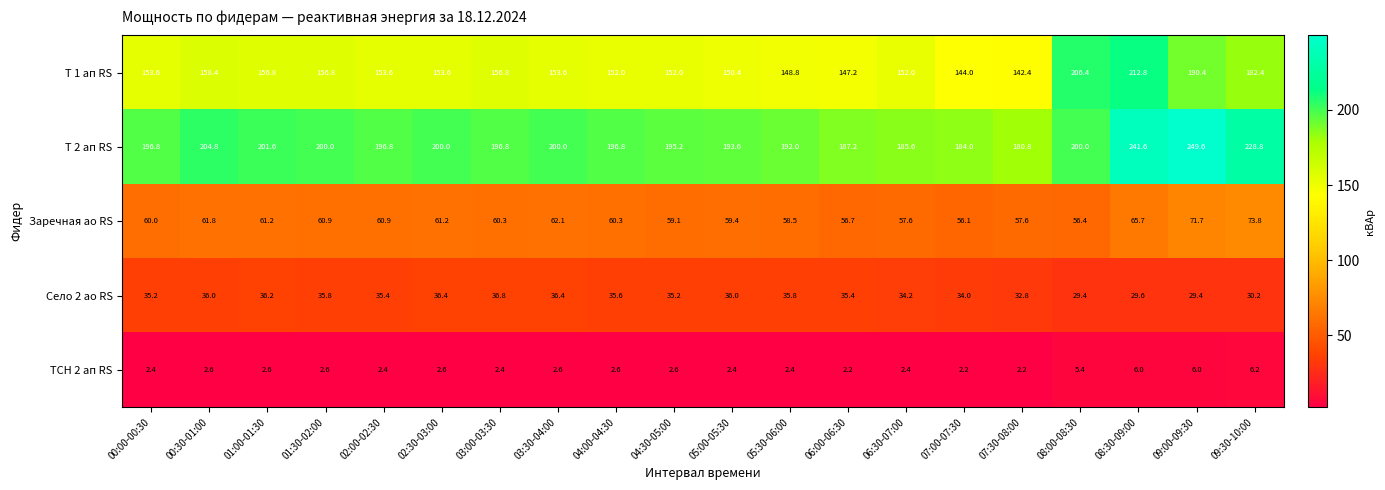

At how many categories does at least one series exceed 57?

20